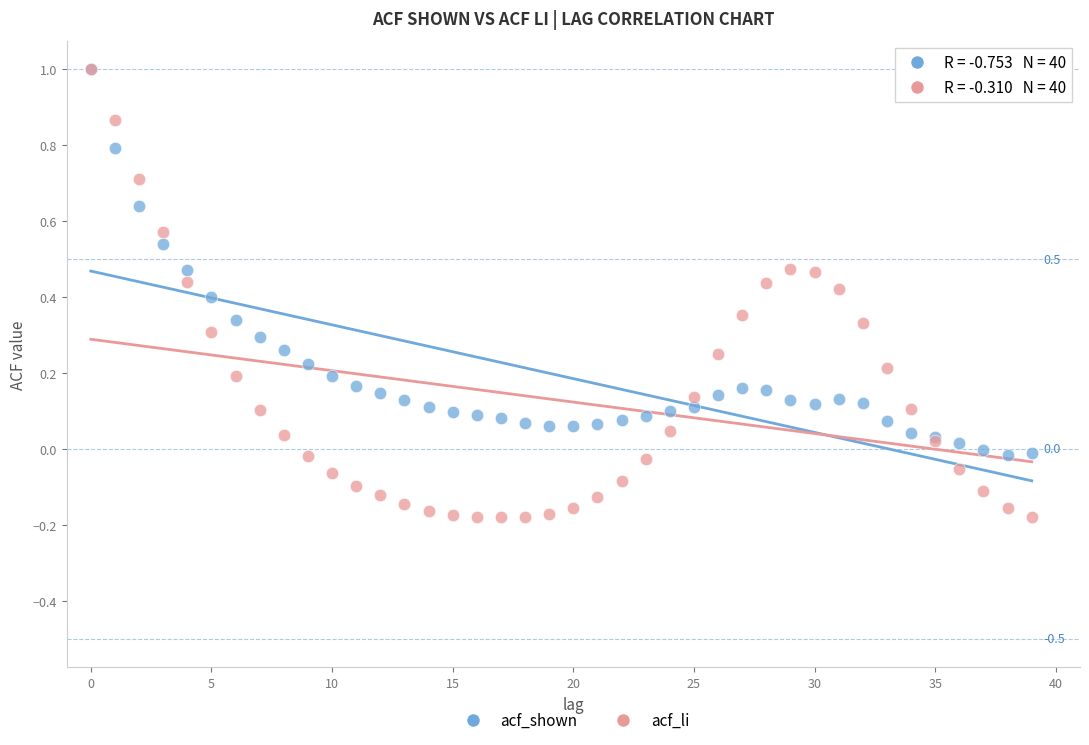

What are all the series names shown in the legend?

acf_shown, acf_li